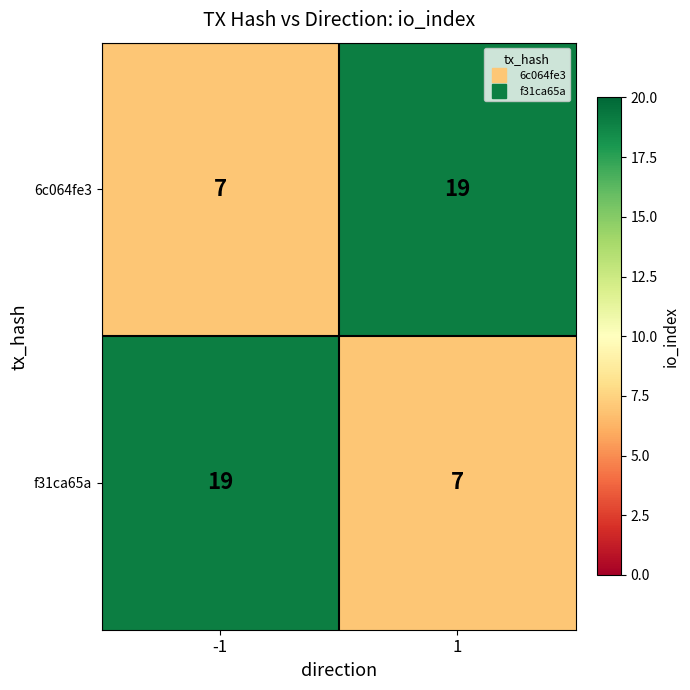

What is the maximum value for 6c064fe3?

19